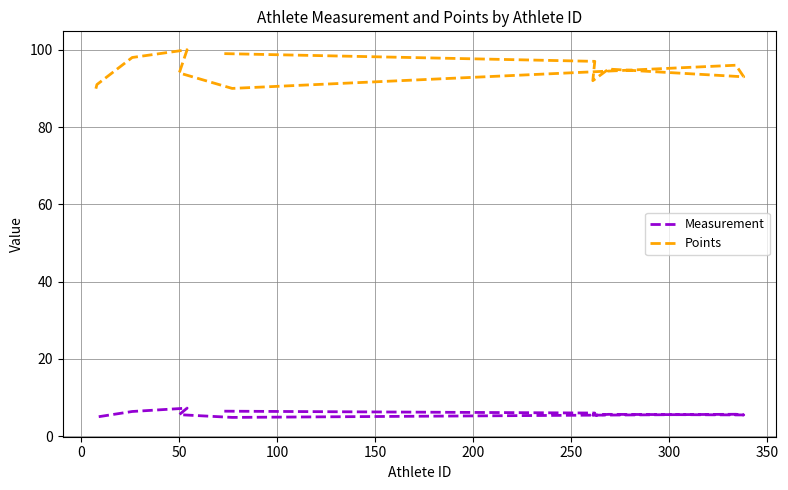

Which series has the largest range (max minus min)?

Points